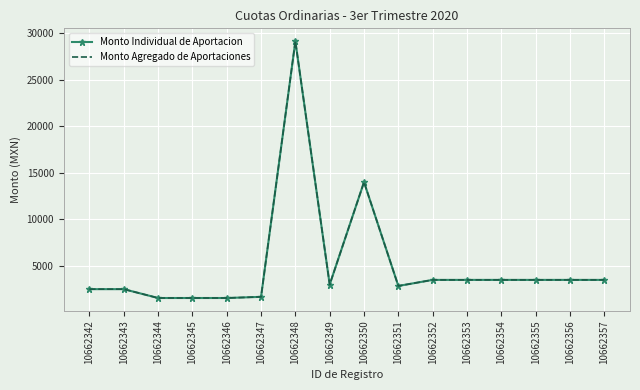

True or false: Monto Individual de Aportacion and Monto Agregado de Aportaciones intersect in this chart.

False